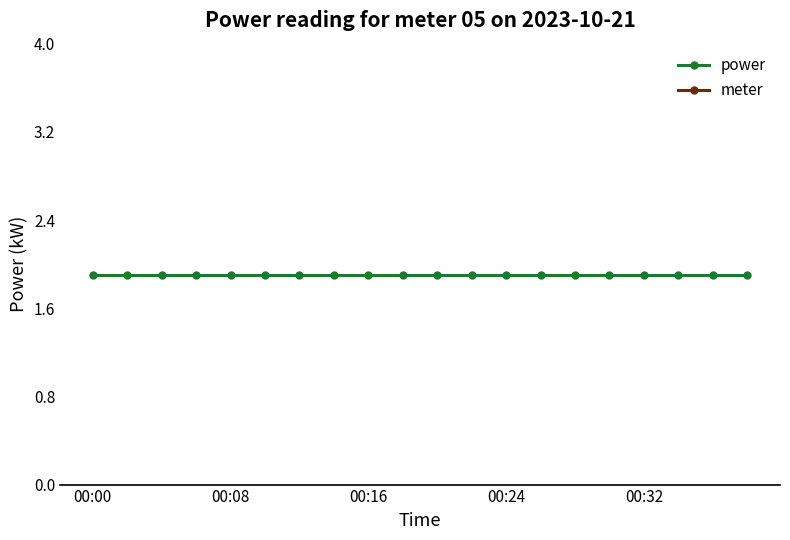

List the labels in order of power value, largest first.

00:00, 00:08, 00:16, 00:24, 00:32, 5, 6, 7, 8, 9, 10, 11, 12, 13, 14, 15, 16, 17, 18, 19